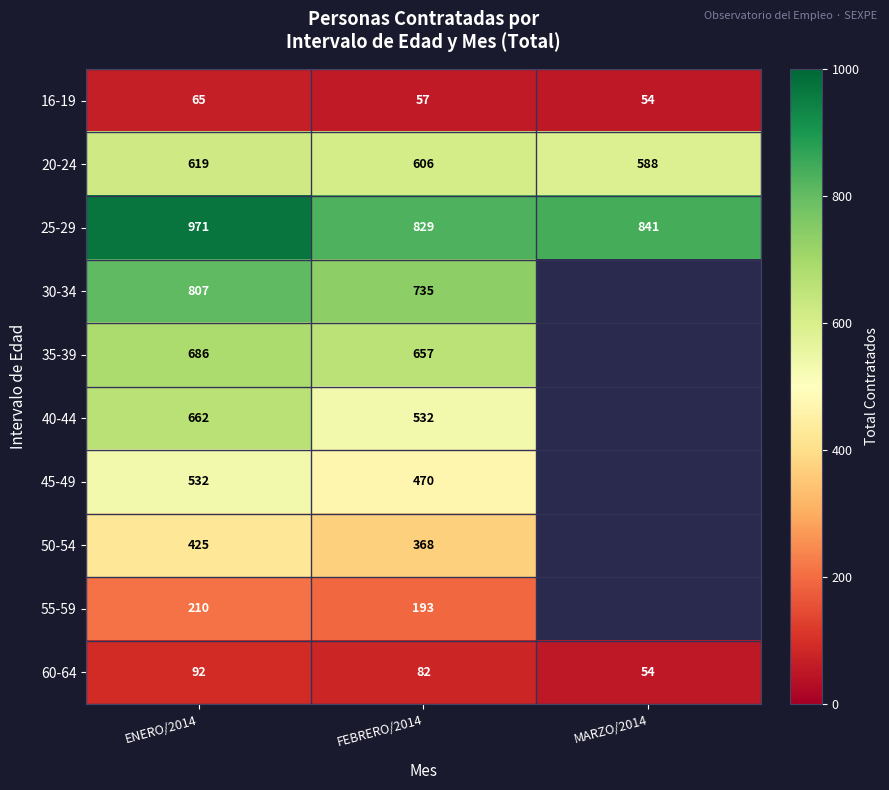

List the labels in order of 20-24 value, smallest first.

MARZO/2014, FEBRERO/2014, ENERO/2014